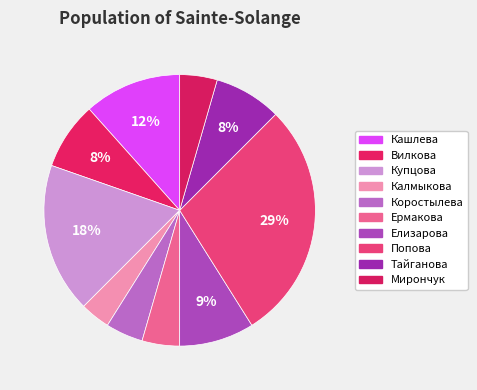

Which slice is the largest?

Попова